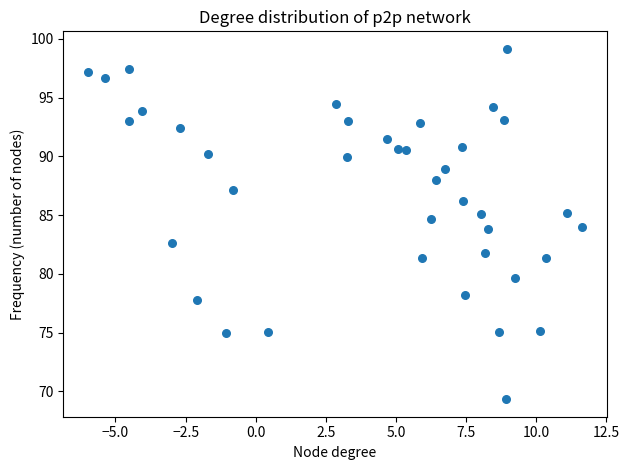

What is the range of Y values (max minus min)?

29.8